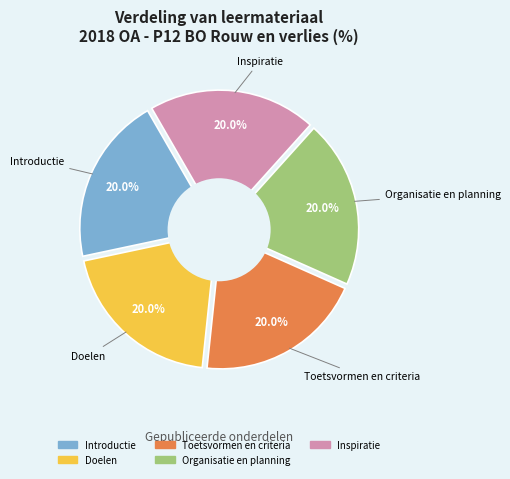

Is the sum of Organisatie en planning and Introductie greater than half?

No